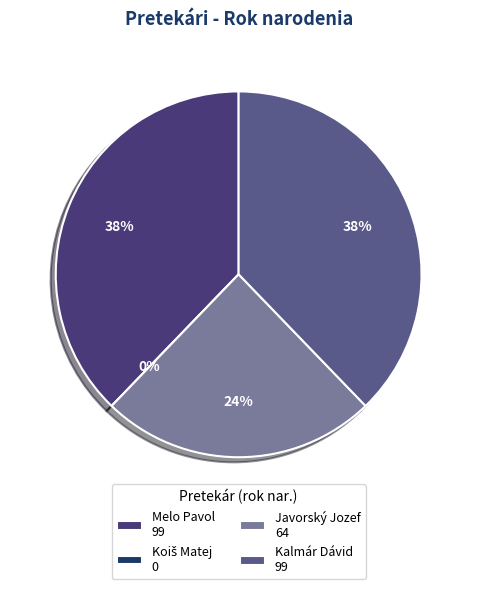

How many slices are in this pie chart?

4